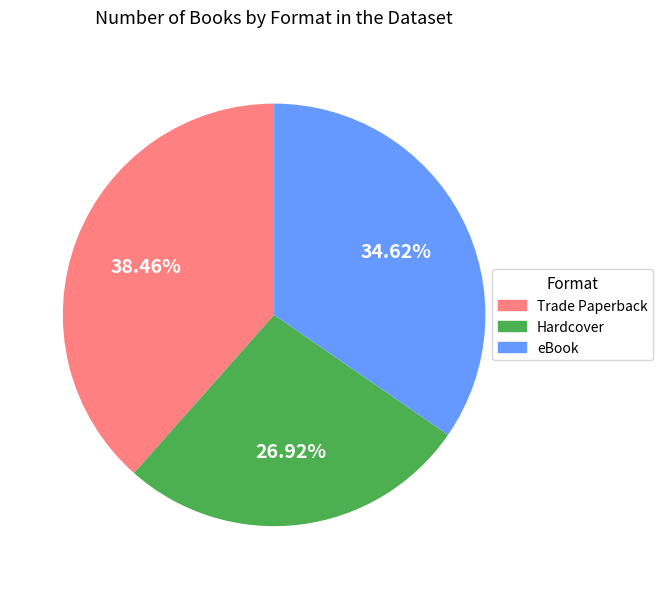

Does Trade Paperback account for over 50% of the chart?

No